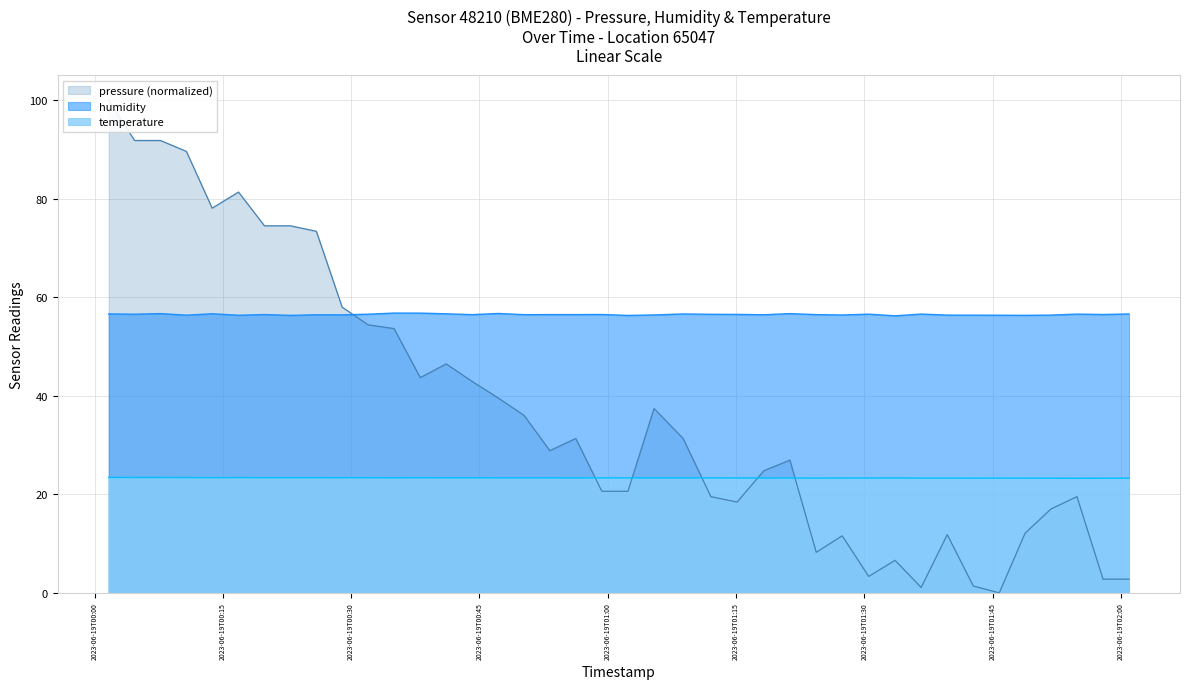

True or false: temperature and humidity cross at least once.

False